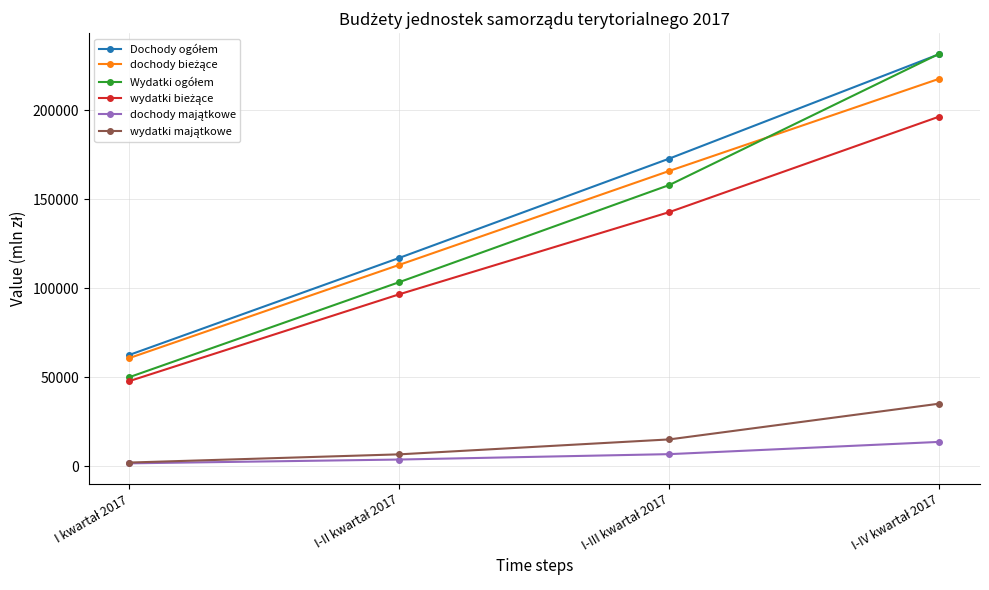

Is this an area chart (filled region under the line)?

No